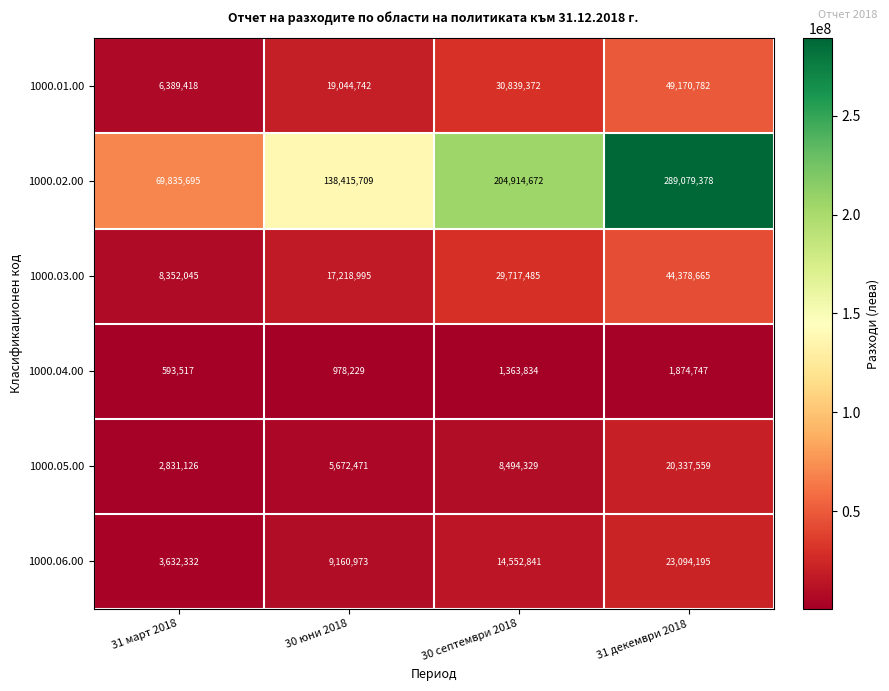

How many 1000.04.00 values are between 978229 and 1874747?

3